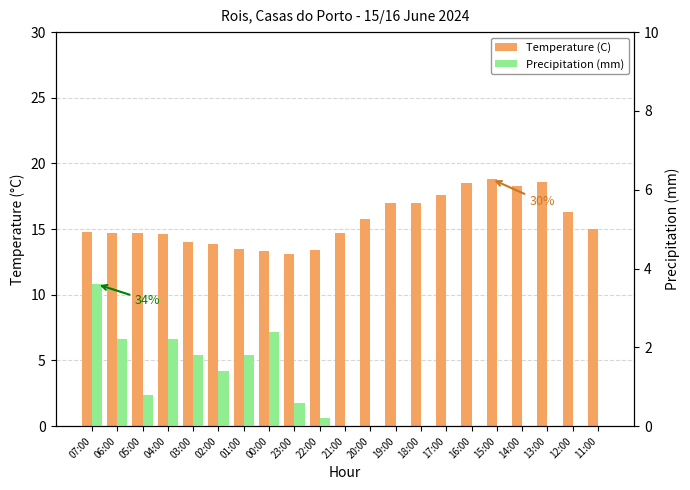

What is the label of the 13th bar from the right?

23:00